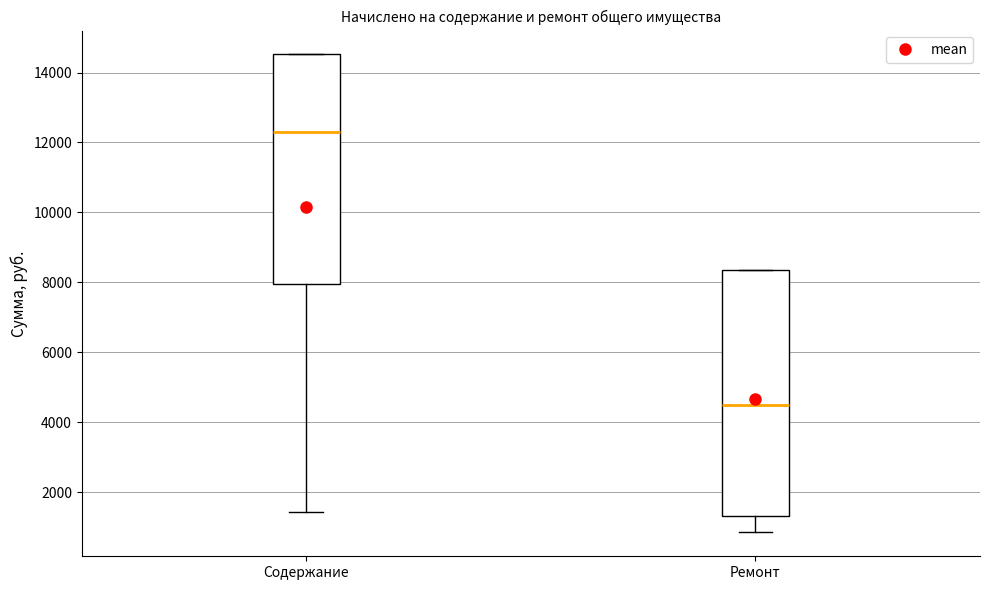

Where does the lower whisker of the box for Содержание end on the y-axis? The values are not printed on the chart, so give them approximately, as read against the axis.

1400